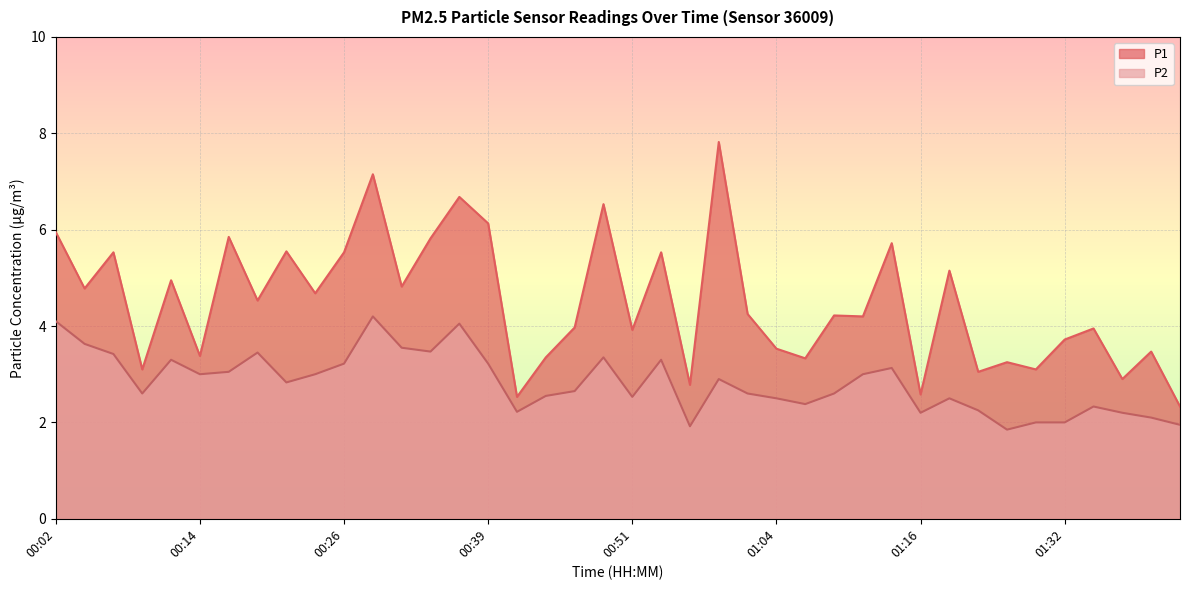

What is the difference between the P1 values at 00:16 and 01:32?

2.1